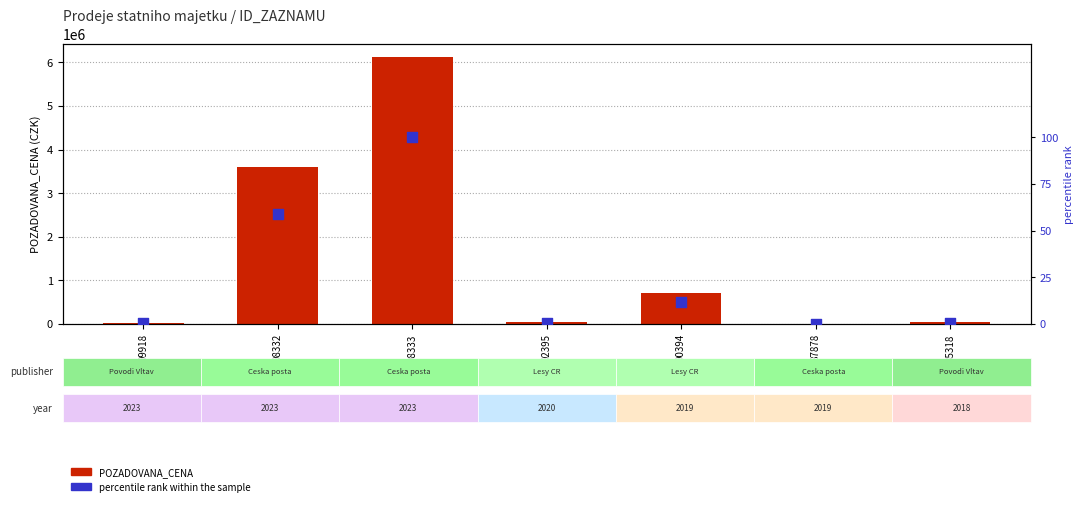

At which category is the sum across all series the highest?

98333